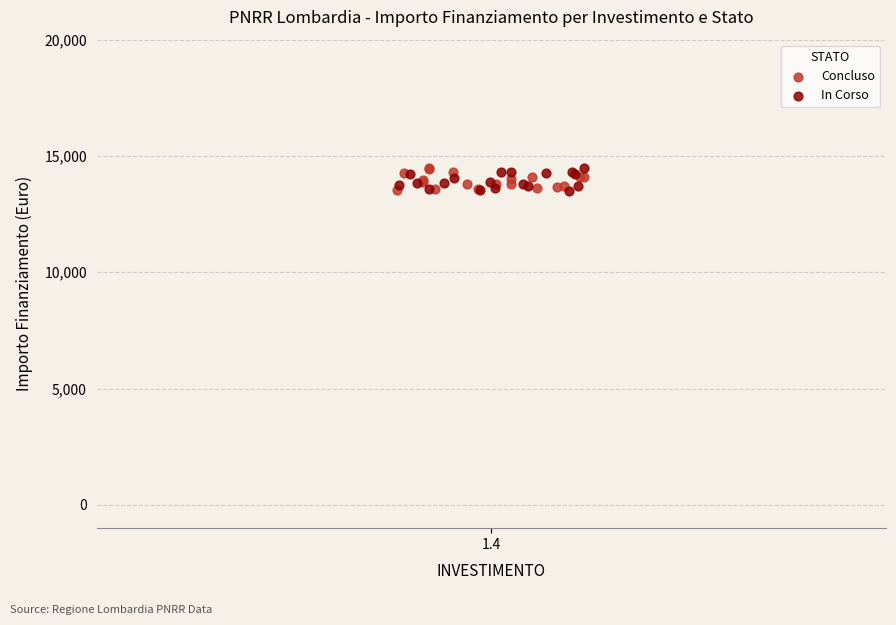

What are all the series names shown in the legend?

Concluso, In Corso